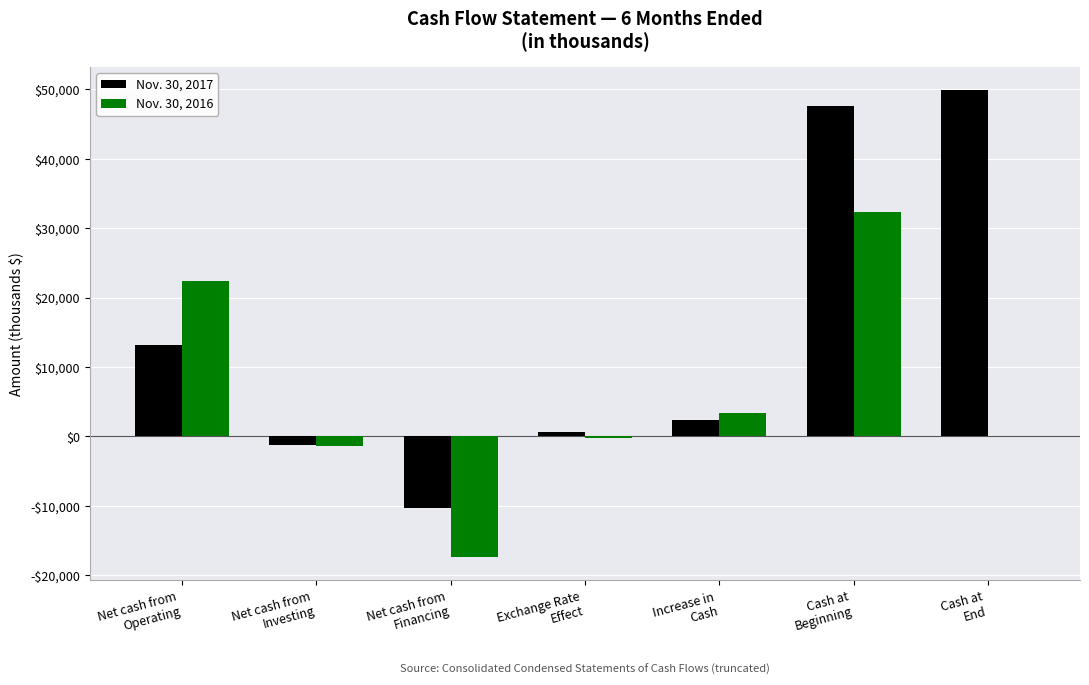

What are all the series names shown in the legend?

Nov. 30, 2017, Nov. 30, 2016